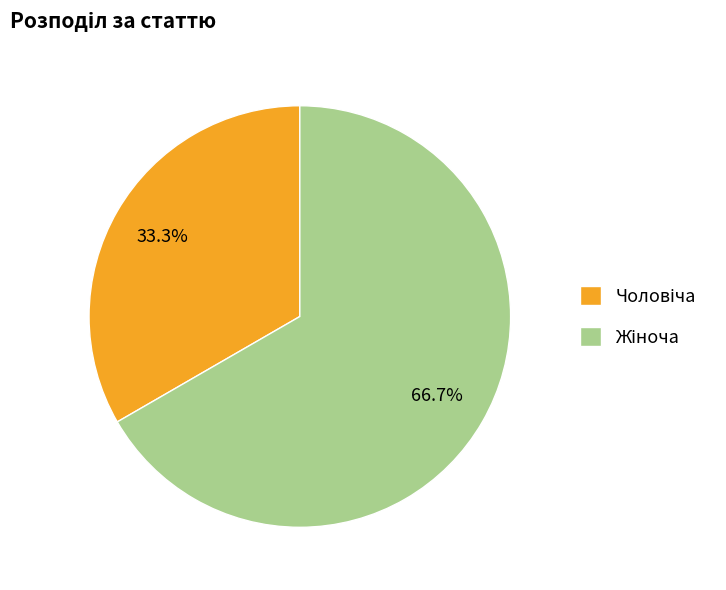

Is there a majority slice in this chart?

Yes